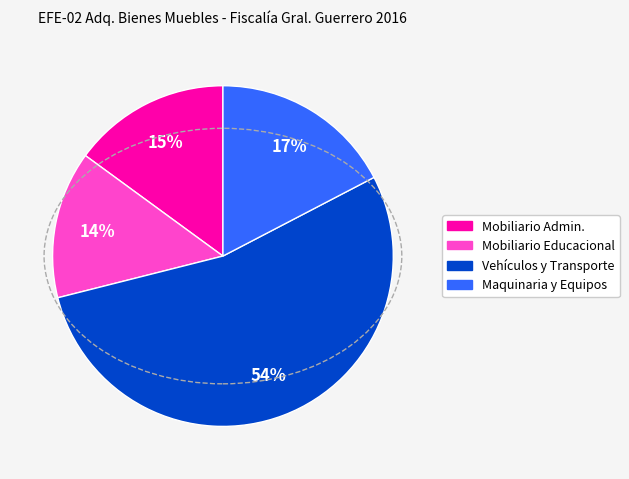

To the nearest percent, what is the difference between the largest and smallest slice percentages?

40%